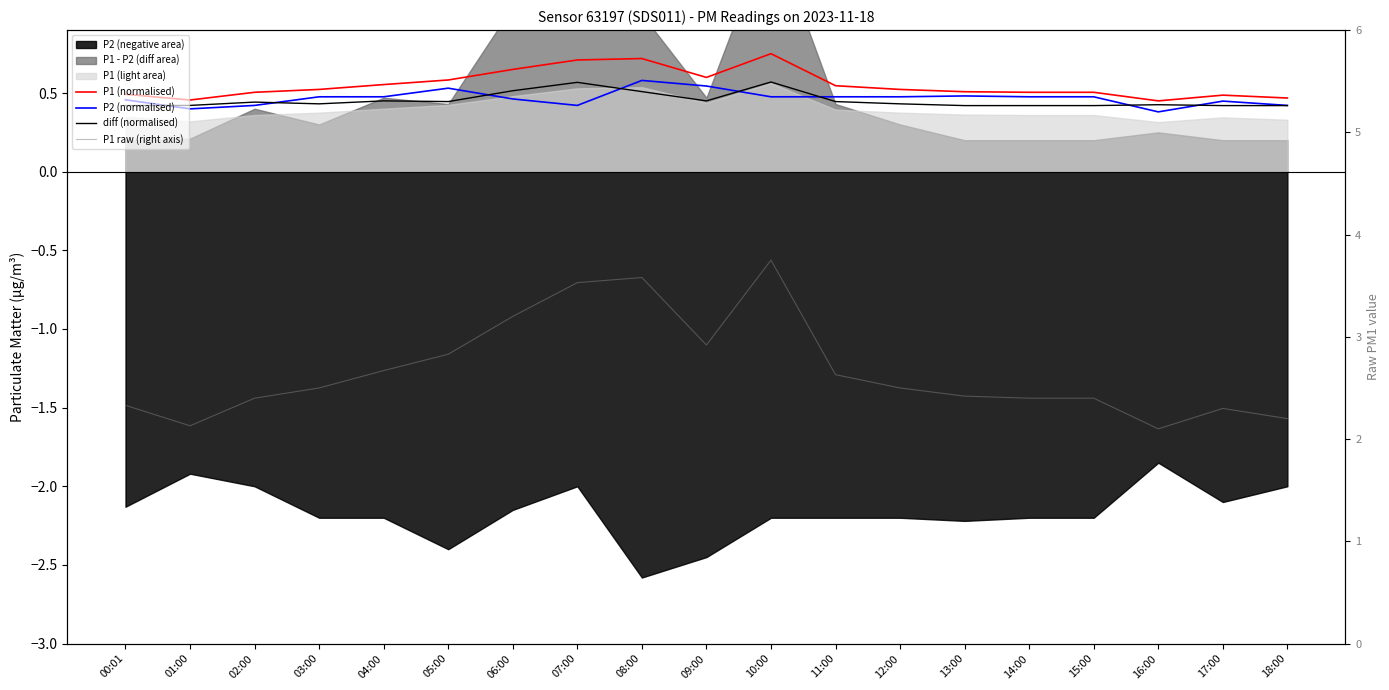

Which category has the highest value across all series?

10:00